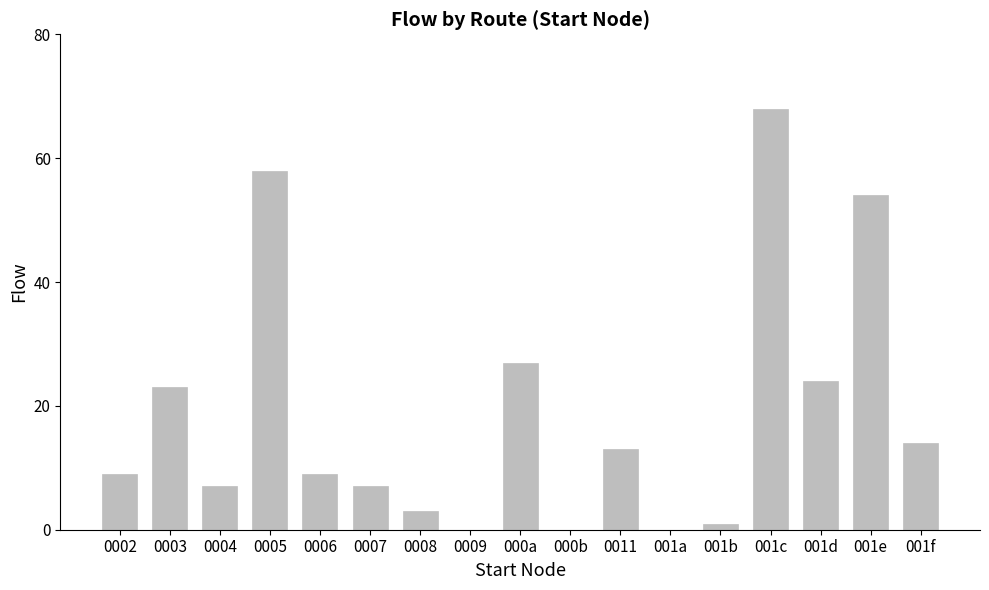

At which category does the chart reach its peak across all series?

001c